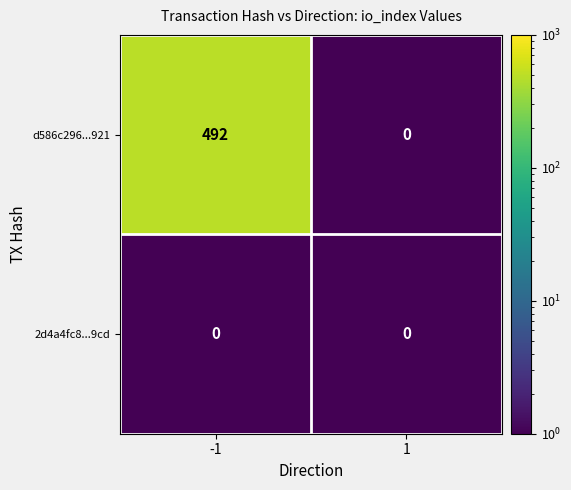

How many categories are shown in the chart?

2